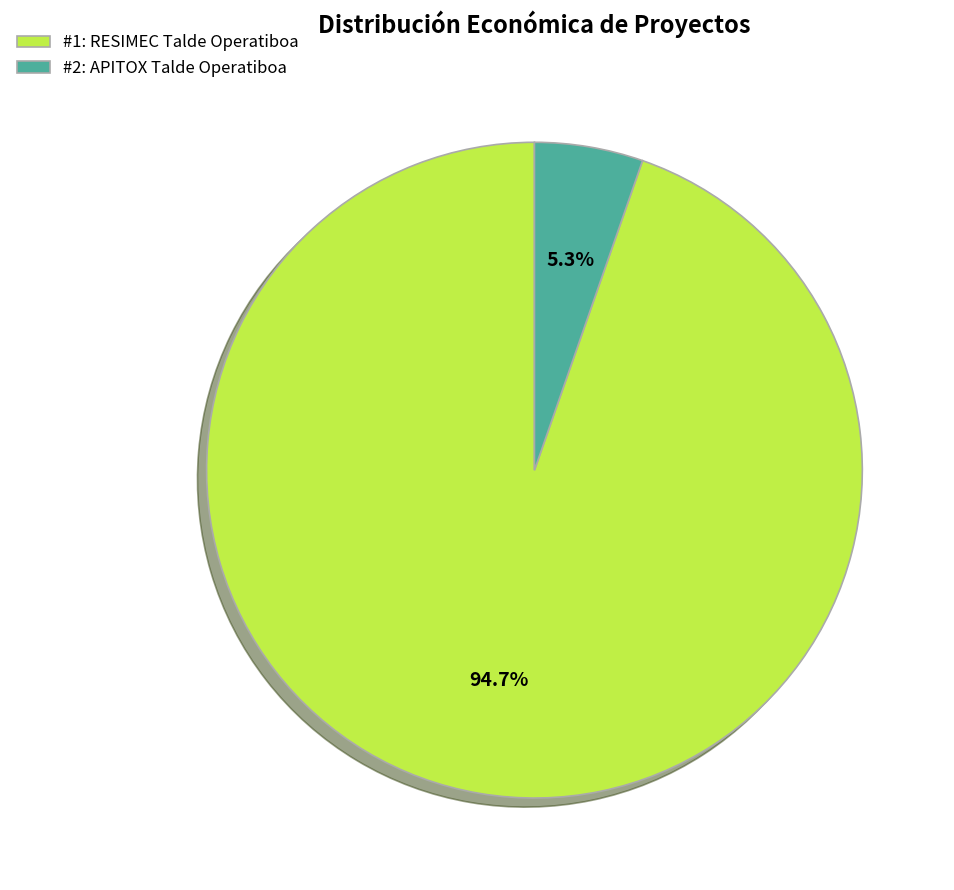

What is the majority slice?

#1: RESIMEC Talde Operatiboa